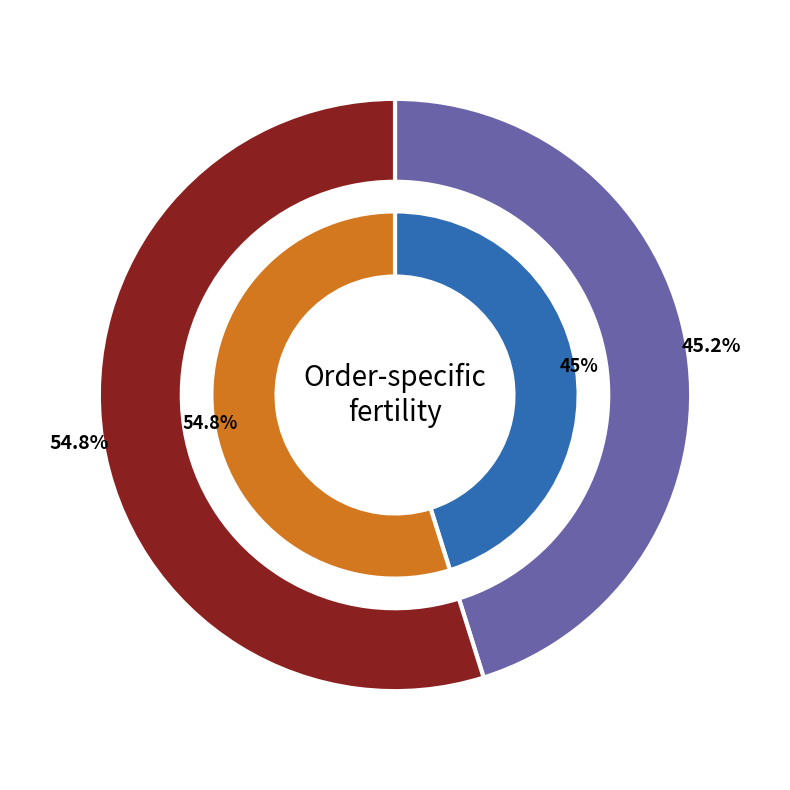

To the nearest percent, what is the difference between the largest and smallest slice percentages?

10%